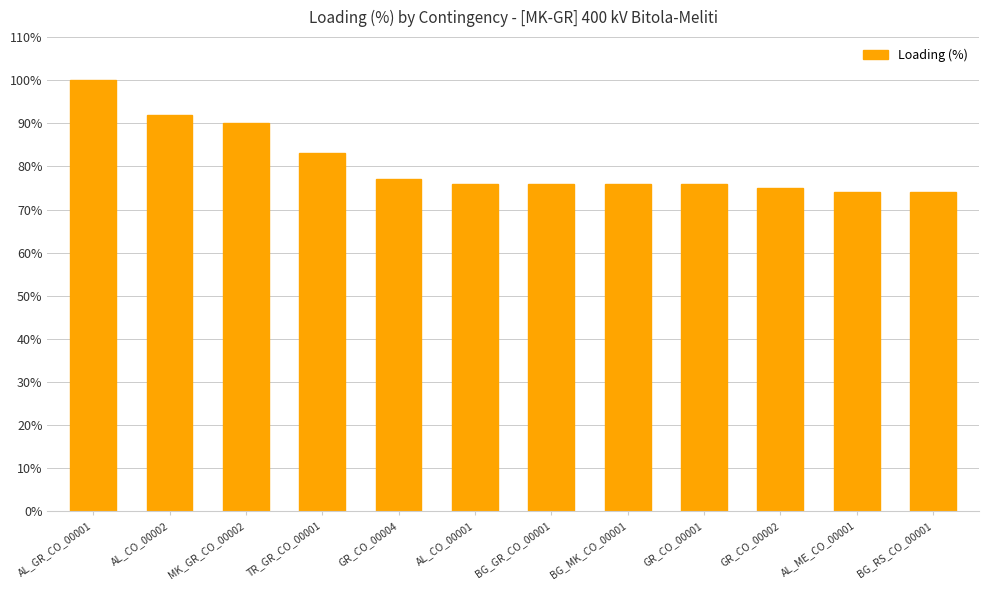

What is the difference between the second highest and minimum values?

18